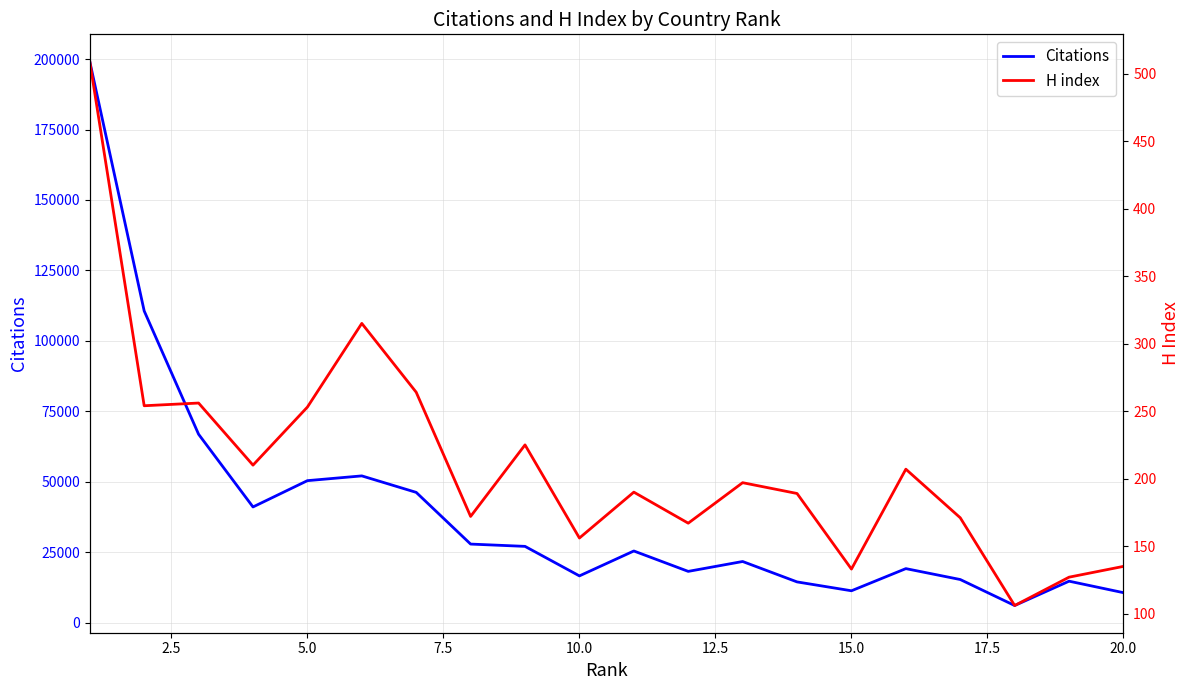

How many values in the H index series are below 197?

10